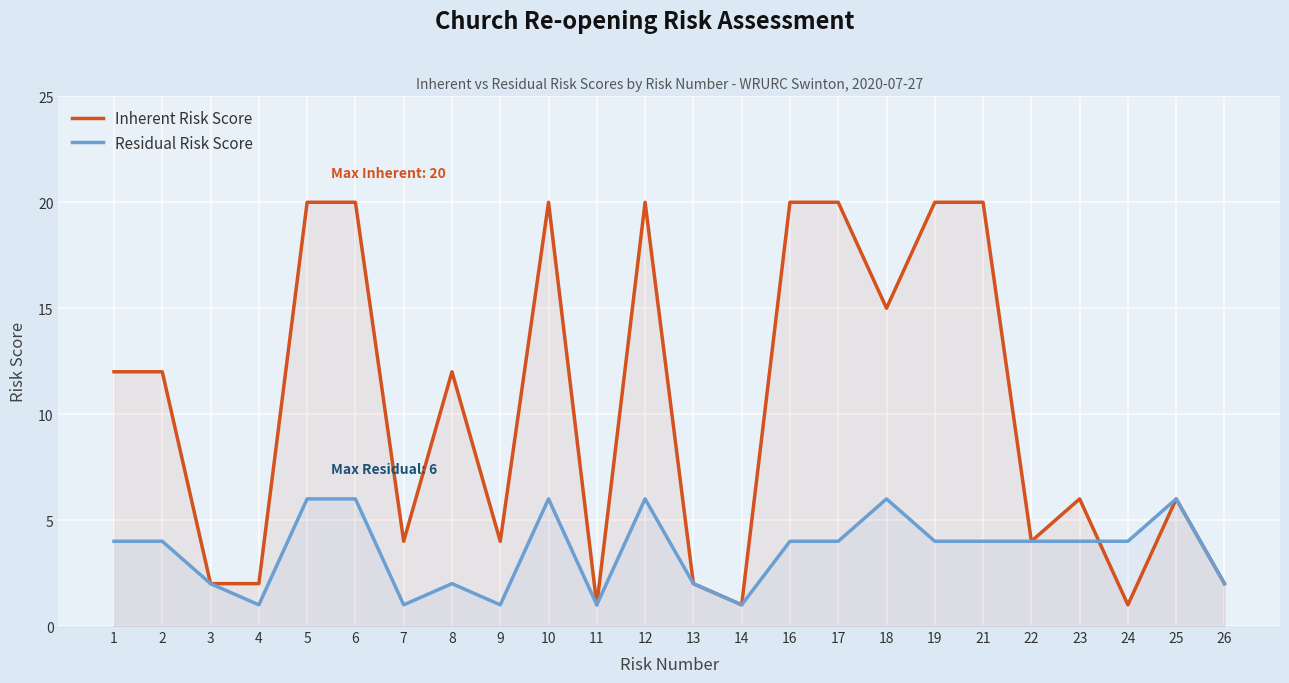

Reading left to right, extract all data points from this chart.

Inherent Risk Score: 1=12	2=12	3=2	4=2	5=20	6=20	7=4	8=12	9=4	10=20	11=1	12=20	13=2	14=1	16=20	17=20	18=15	19=20	21=20	22=4	23=6	24=1	25=6	26=2
Residual Risk Score: 1=4	2=4	3=2	4=1	5=6	6=6	7=1	8=2	9=1	10=6	11=1	12=6	13=2	14=1	16=4	17=4	18=6	19=4	21=4	22=4	23=4	24=4	25=6	26=2